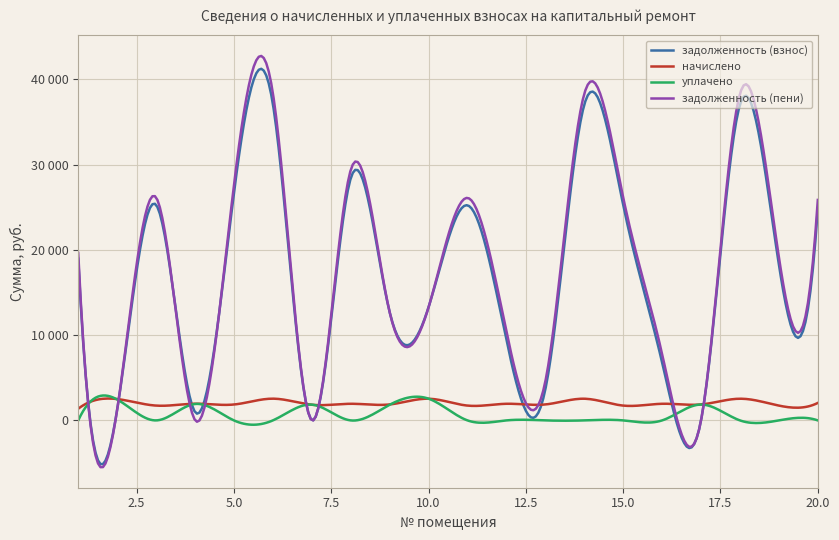

Which series has the largest total across all categories?

задолженность (пени)